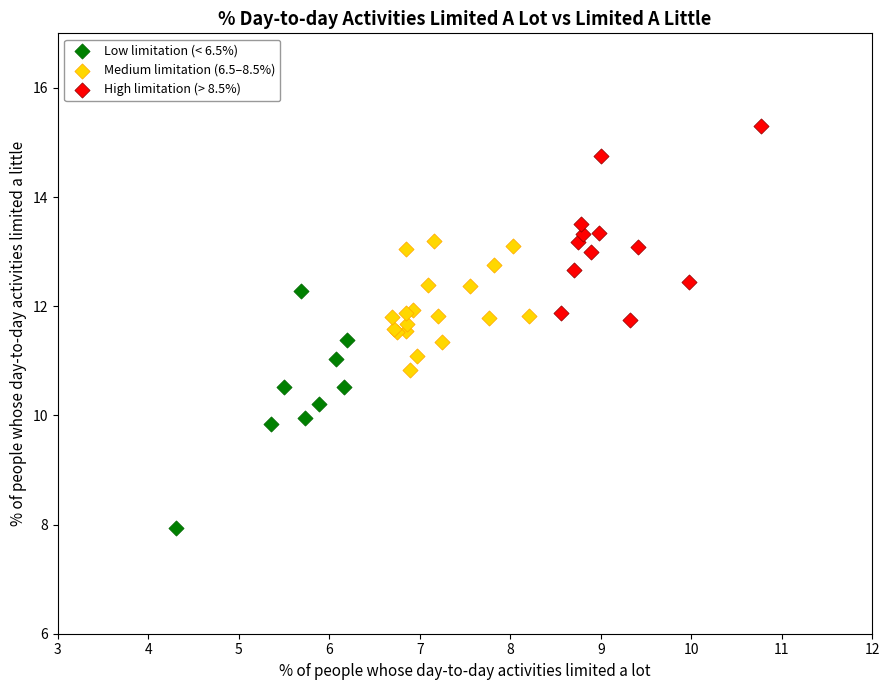

Which series reaches the minimum Y coordinate?

Low limitation (< 6.5%)